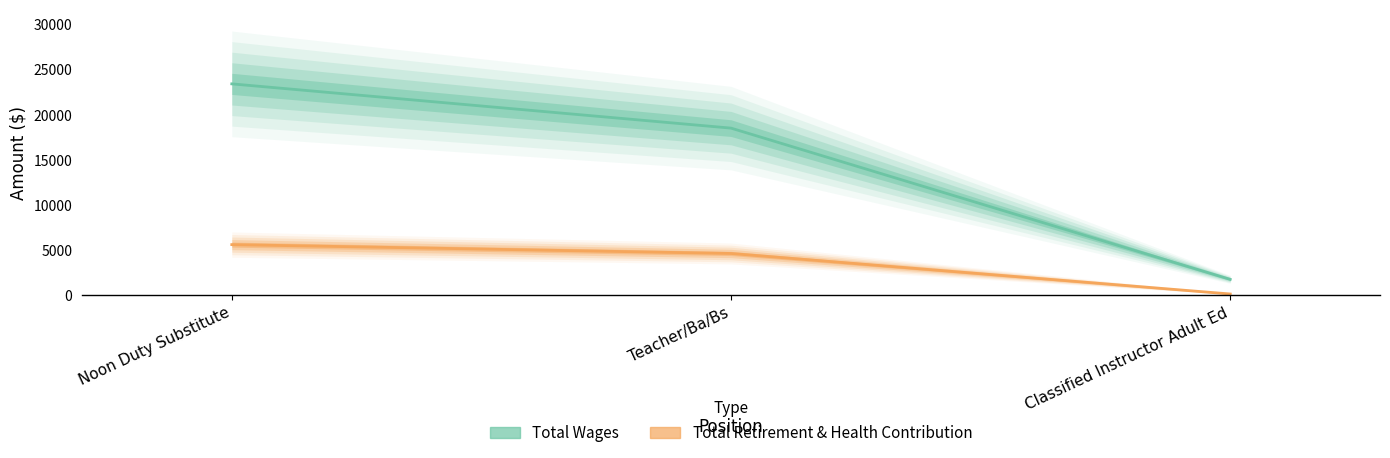

What is the minimum value for Total Wages?

1756